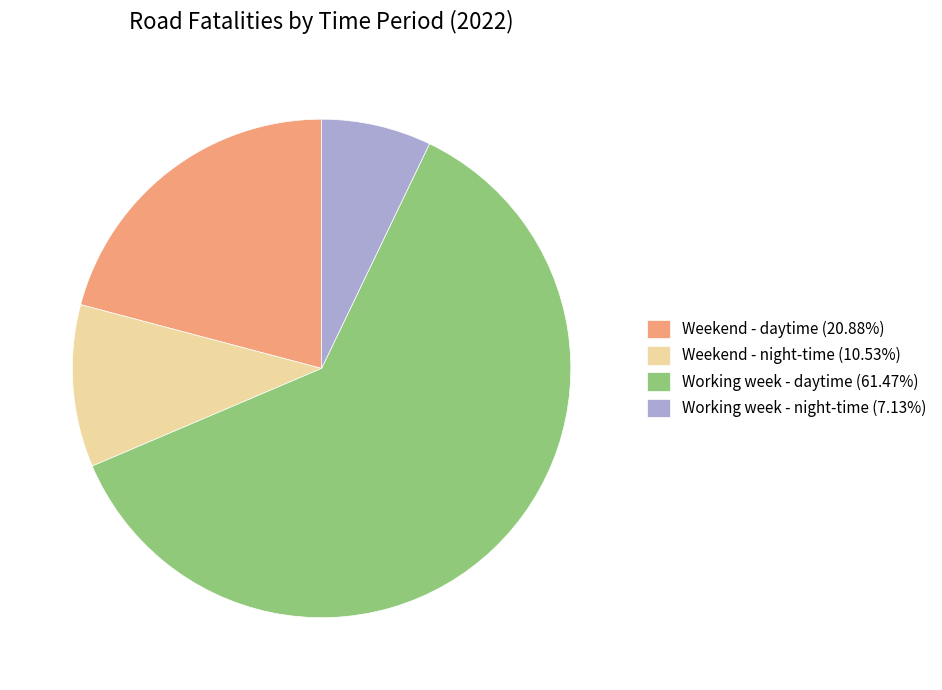

Does Weekend - night-time (10.53%) account for over 50% of the chart?

No